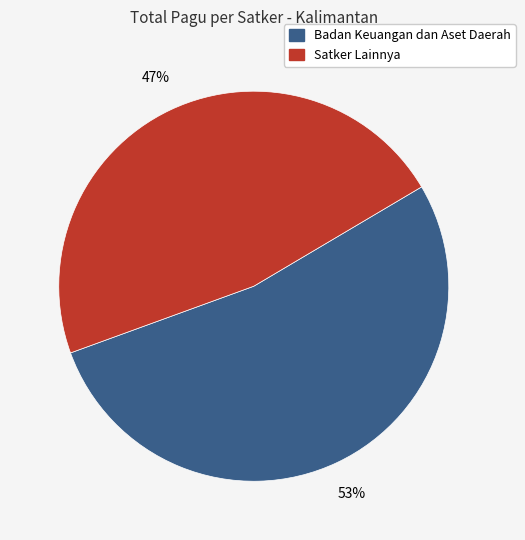

Does any single category account for the majority?

Yes